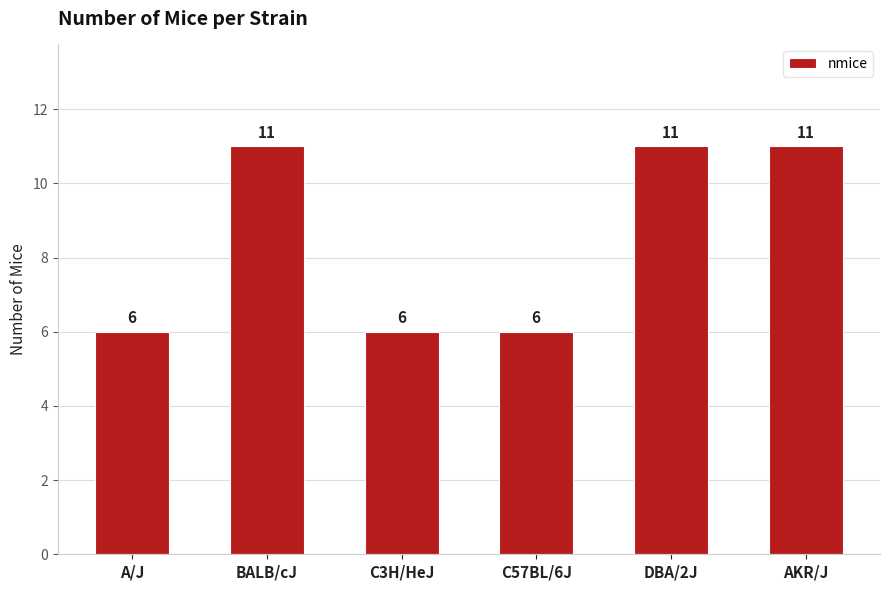

Does the chart contain stacked bars?

No